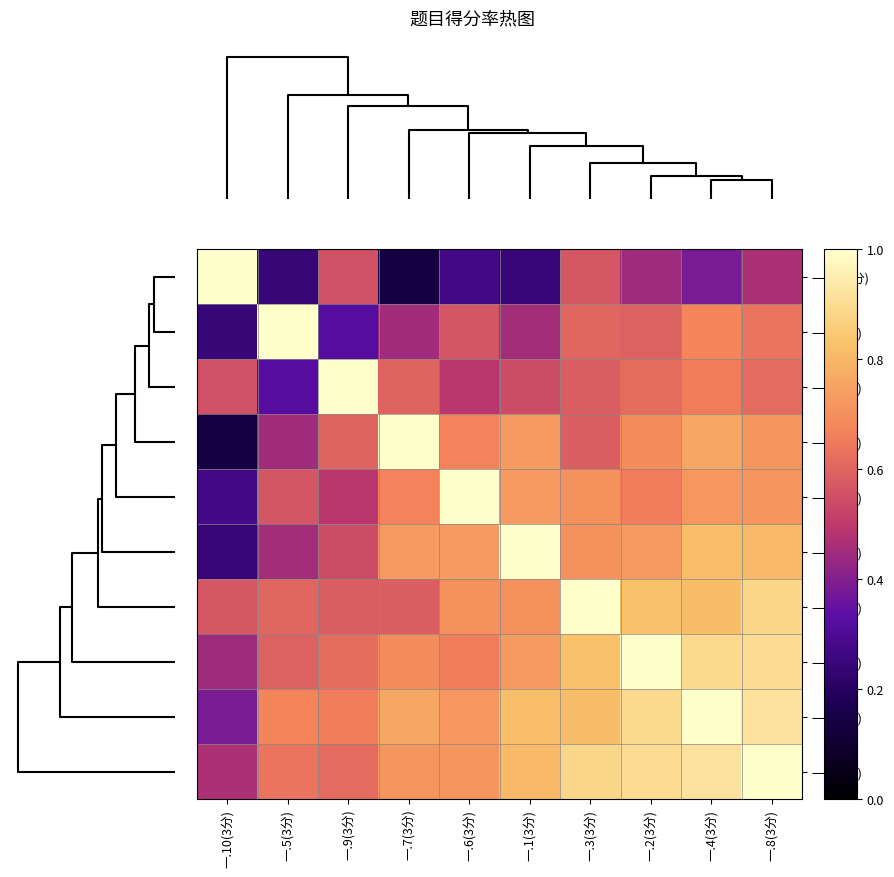

Which series has the largest range (max minus min)?

一.10(3分)